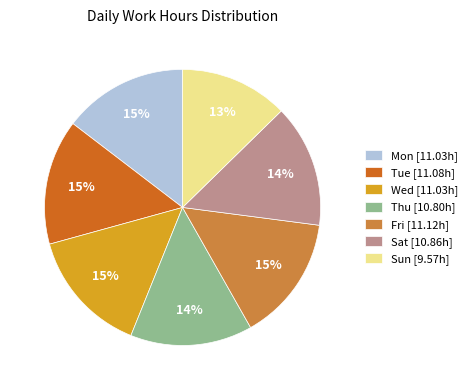

Do Mon and Sat together represent more than half of the pie?

No